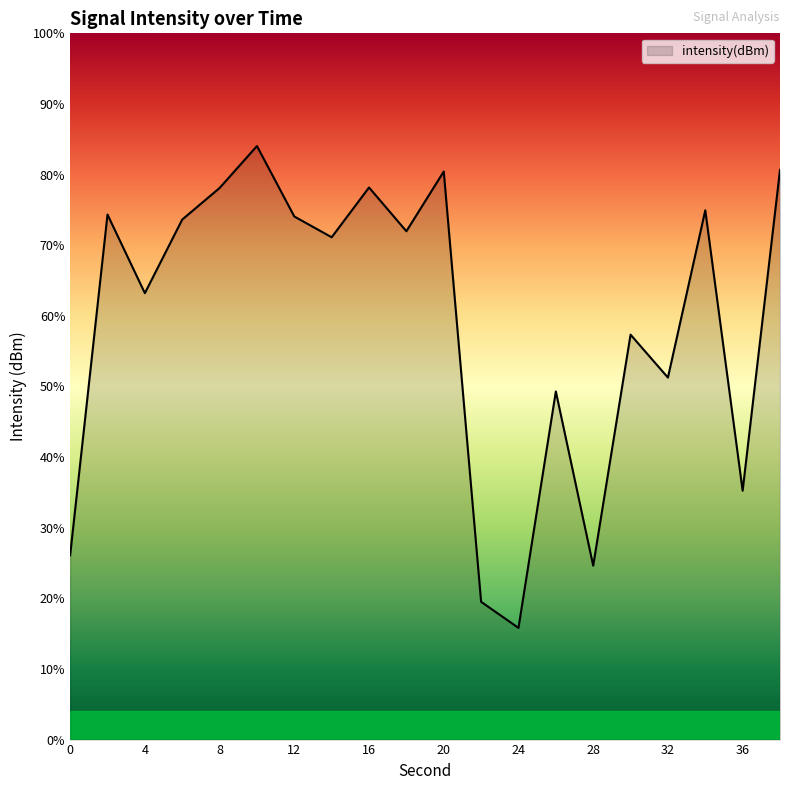

Reading right to left, transcribe all the data shown in this chart.

-125.8	-139.4	-127.5	-134.6	-132.8	-142.6	-135.2	-145.3	-144.1	-125.9	-128.4	-126.5	-128.7	-127.8	-124.8	-126.6	-127.9	-131.0	-127.7	-142.2